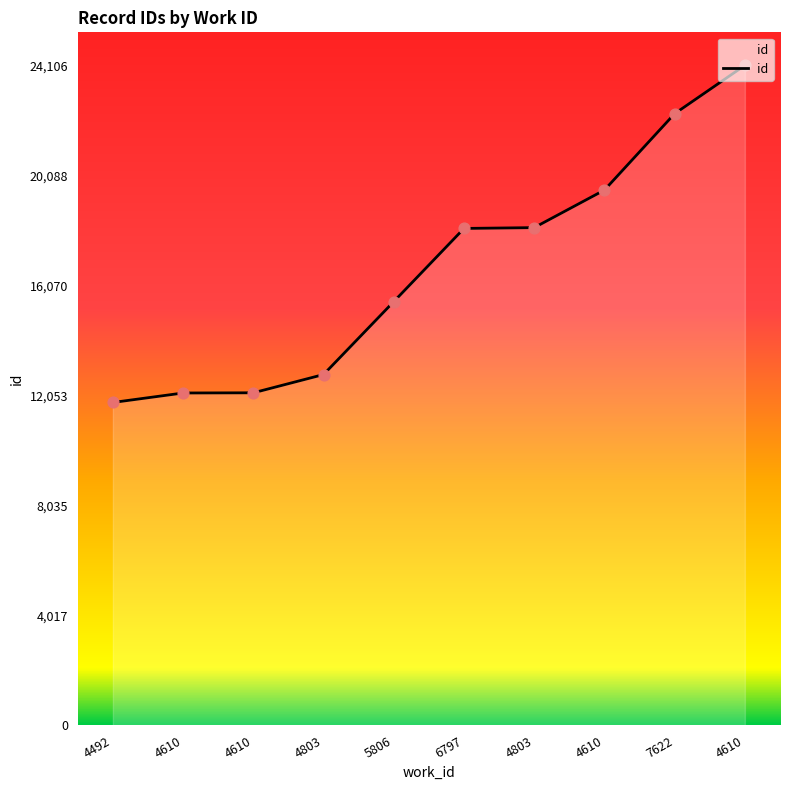

Is this an area chart (filled region under the line)?

Yes